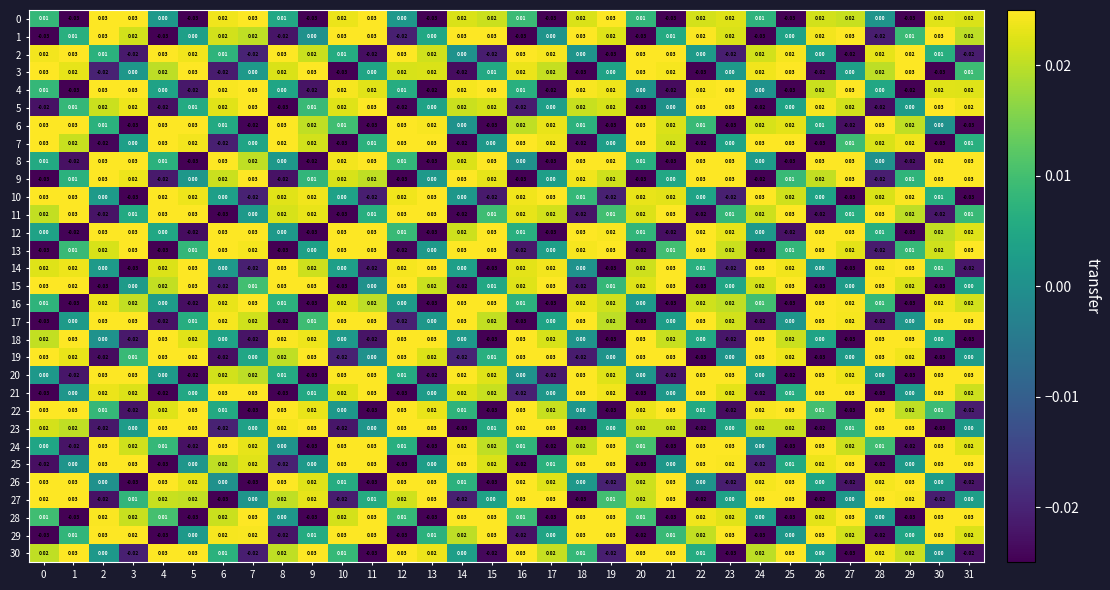

What is the total value across all series at 30?

0.3